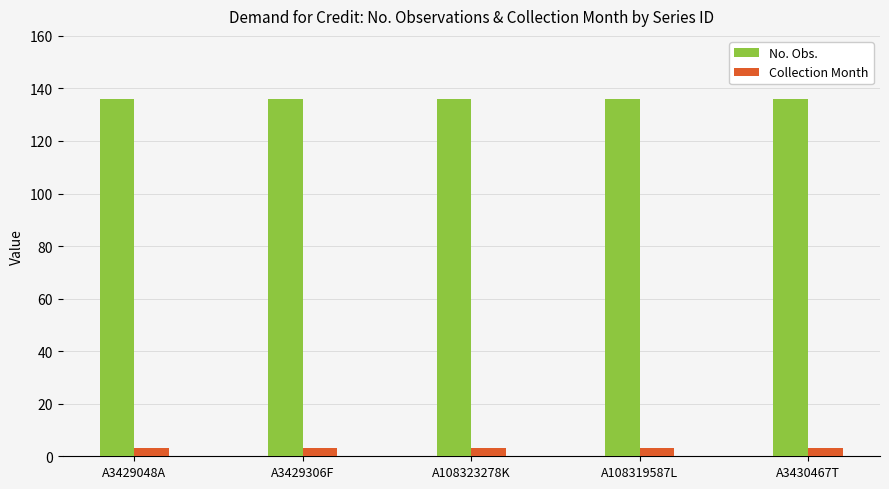

The Collection Month series shows 3 at A3429048A. True or false?

True